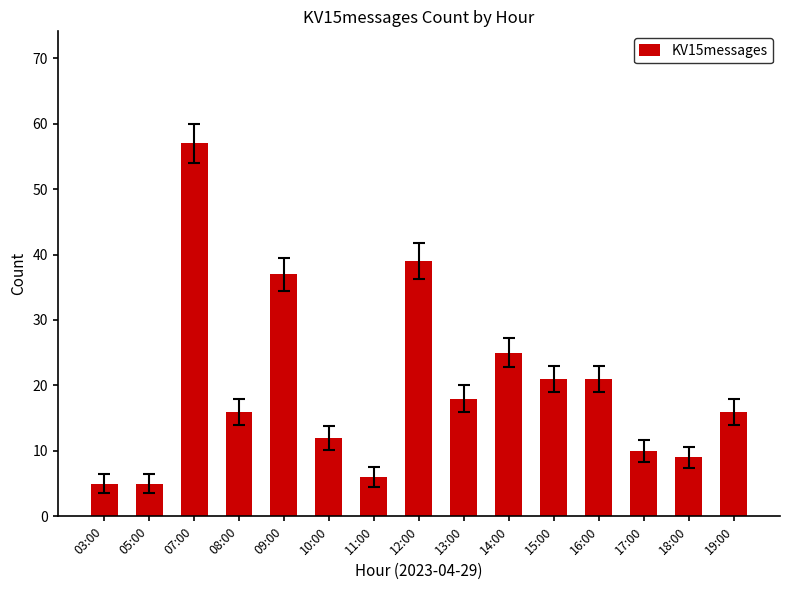

What is the sum of the values at 03:00 and 11:00?

11